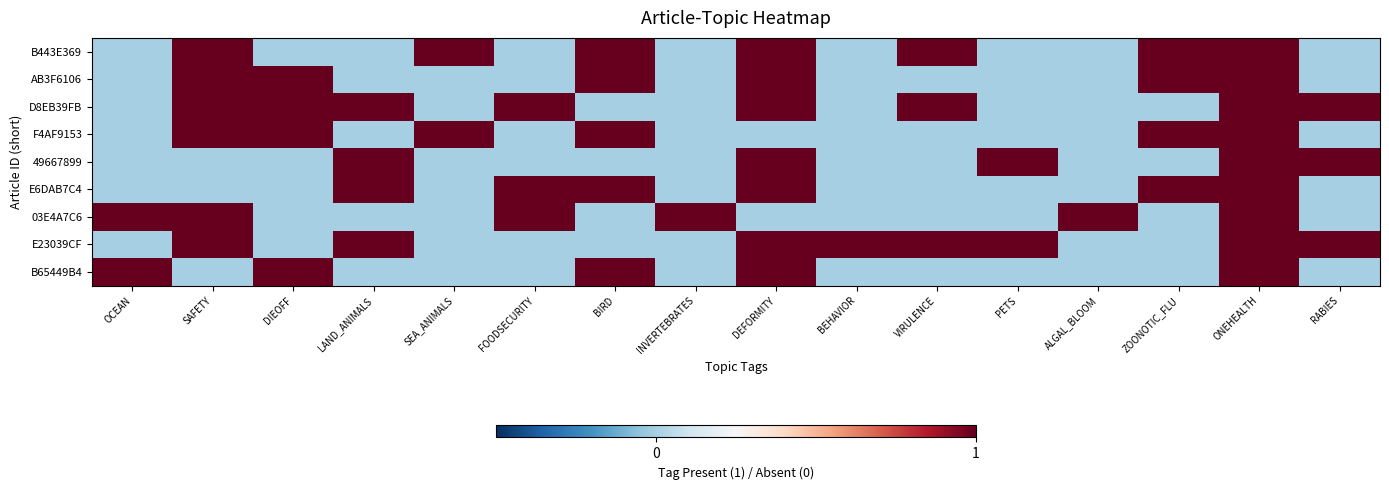

Reading left to right, list all the values displayed in this chart.

B443E369: OCEAN=0	SAFETY=1	DIEOFF=0	LAND_ANIMALS=0	SEA_ANIMALS=1	FOODSECURITY=0	BIRD=1	INVERTEBRATES=0	DEFORMITY=1	BEHAVIOR=0	VIRULENCE=1	PETS=0	ALGAL_BLOOM=0	ZOONOTIC_FLU=1	ONEHEALTH=1	RABIES=0
AB3F6106: OCEAN=0	SAFETY=1	DIEOFF=1	LAND_ANIMALS=0	SEA_ANIMALS=0	FOODSECURITY=0	BIRD=1	INVERTEBRATES=0	DEFORMITY=1	BEHAVIOR=0	VIRULENCE=0	PETS=0	ALGAL_BLOOM=0	ZOONOTIC_FLU=1	ONEHEALTH=1	RABIES=0
D8EB39FB: OCEAN=0	SAFETY=1	DIEOFF=1	LAND_ANIMALS=1	SEA_ANIMALS=0	FOODSECURITY=1	BIRD=0	INVERTEBRATES=0	DEFORMITY=1	BEHAVIOR=0	VIRULENCE=1	PETS=0	ALGAL_BLOOM=0	ZOONOTIC_FLU=0	ONEHEALTH=1	RABIES=1
F4AF9153: OCEAN=0	SAFETY=1	DIEOFF=1	LAND_ANIMALS=0	SEA_ANIMALS=1	FOODSECURITY=0	BIRD=1	INVERTEBRATES=0	DEFORMITY=0	BEHAVIOR=0	VIRULENCE=0	PETS=0	ALGAL_BLOOM=0	ZOONOTIC_FLU=1	ONEHEALTH=1	RABIES=0
49667899: OCEAN=0	SAFETY=0	DIEOFF=0	LAND_ANIMALS=1	SEA_ANIMALS=0	FOODSECURITY=0	BIRD=0	INVERTEBRATES=0	DEFORMITY=1	BEHAVIOR=0	VIRULENCE=0	PETS=1	ALGAL_BLOOM=0	ZOONOTIC_FLU=0	ONEHEALTH=1	RABIES=1
E6DAB7C4: OCEAN=0	SAFETY=0	DIEOFF=0	LAND_ANIMALS=1	SEA_ANIMALS=0	FOODSECURITY=1	BIRD=1	INVERTEBRATES=0	DEFORMITY=1	BEHAVIOR=0	VIRULENCE=0	PETS=0	ALGAL_BLOOM=0	ZOONOTIC_FLU=1	ONEHEALTH=1	RABIES=0
03E4A7C6: OCEAN=1	SAFETY=1	DIEOFF=0	LAND_ANIMALS=0	SEA_ANIMALS=0	FOODSECURITY=1	BIRD=0	INVERTEBRATES=1	DEFORMITY=0	BEHAVIOR=0	VIRULENCE=0	PETS=0	ALGAL_BLOOM=1	ZOONOTIC_FLU=0	ONEHEALTH=1	RABIES=0
E23039CF: OCEAN=0	SAFETY=1	DIEOFF=0	LAND_ANIMALS=1	SEA_ANIMALS=0	FOODSECURITY=0	BIRD=0	INVERTEBRATES=0	DEFORMITY=1	BEHAVIOR=1	VIRULENCE=1	PETS=1	ALGAL_BLOOM=0	ZOONOTIC_FLU=0	ONEHEALTH=1	RABIES=1
B65449B4: OCEAN=1	SAFETY=0	DIEOFF=1	LAND_ANIMALS=0	SEA_ANIMALS=0	FOODSECURITY=0	BIRD=1	INVERTEBRATES=0	DEFORMITY=1	BEHAVIOR=0	VIRULENCE=0	PETS=0	ALGAL_BLOOM=0	ZOONOTIC_FLU=0	ONEHEALTH=1	RABIES=0